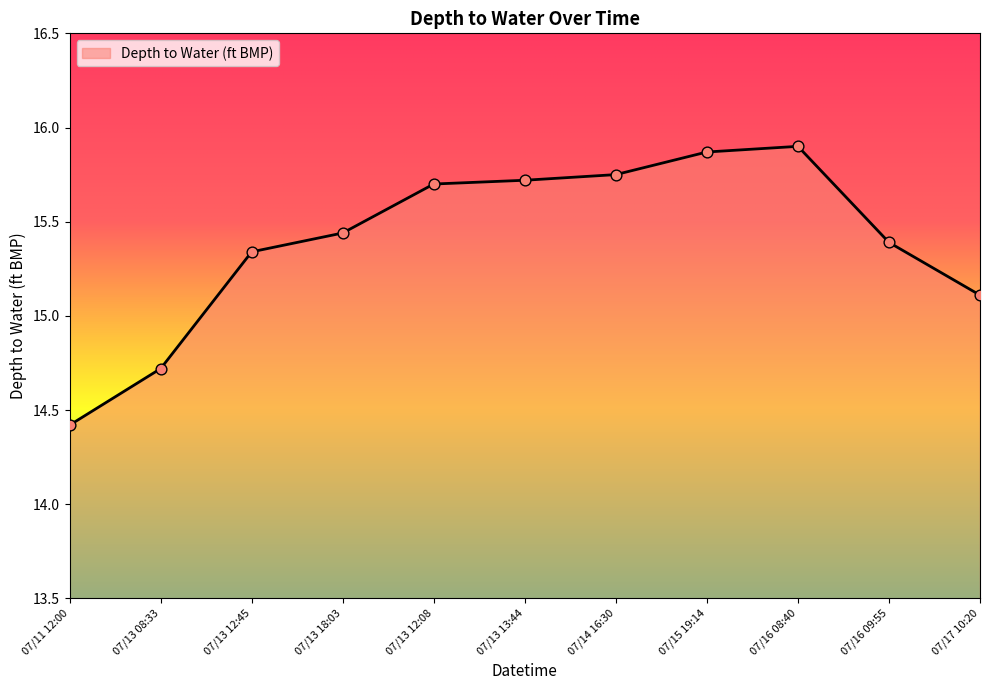

What is the change in value from 07/11 12:00 to 07/17 10:20?

+0.7